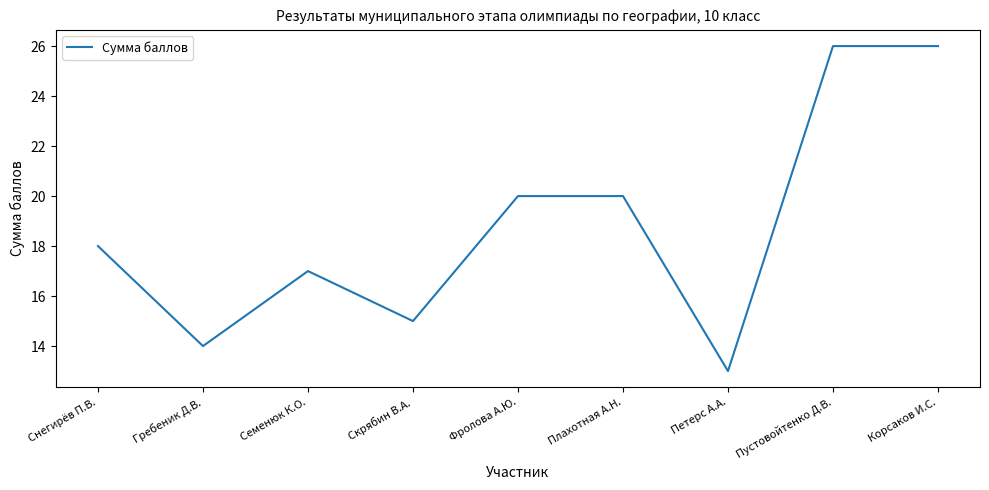

At which category does the chart reach its minimum across all series?

Петерс А.А.